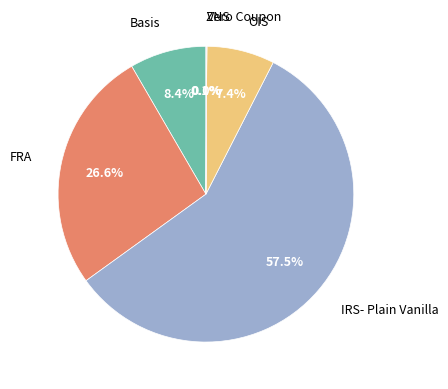

Is it true that FRA is 38% of the pie?

False